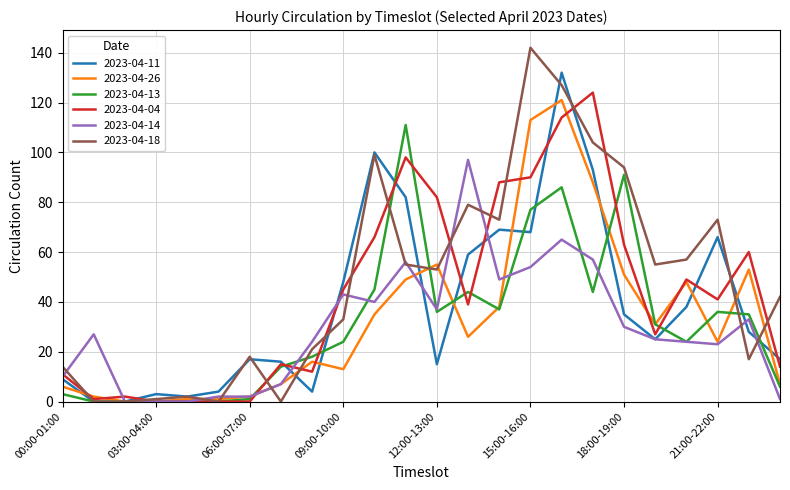

Which series has the largest range (max minus min)?

2023-04-18